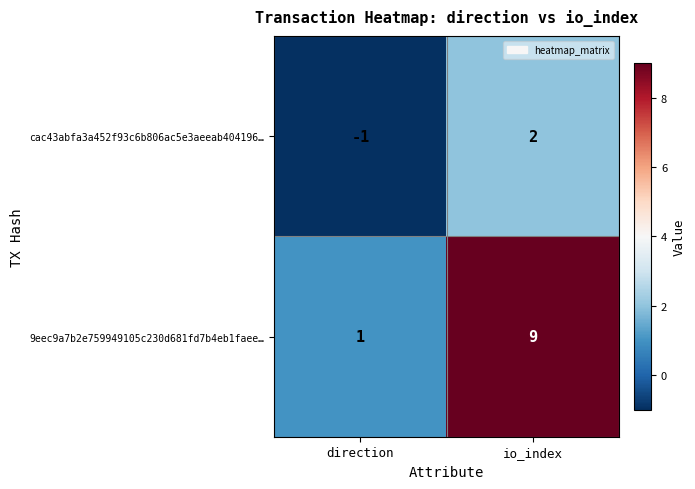

Rank the series at io_index from highest to lowest value.

9eec9a7b2e759949105c230d681fd7b4eb1faee…, cac43abfa3a452f93c6b806ac5e3aeeab404196…